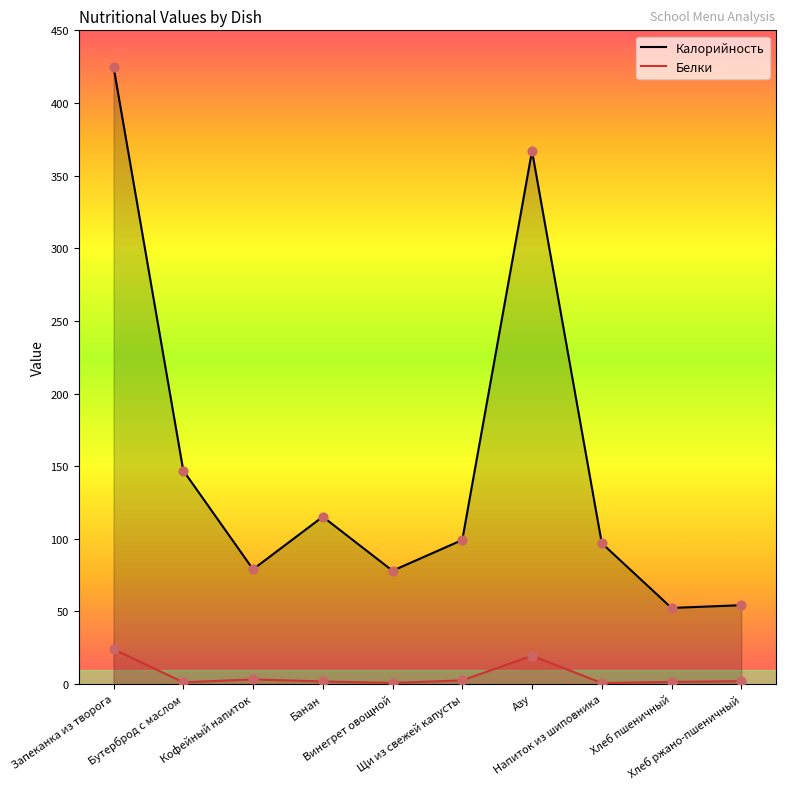

What are all the series names shown in the legend?

Калорийность, Белки